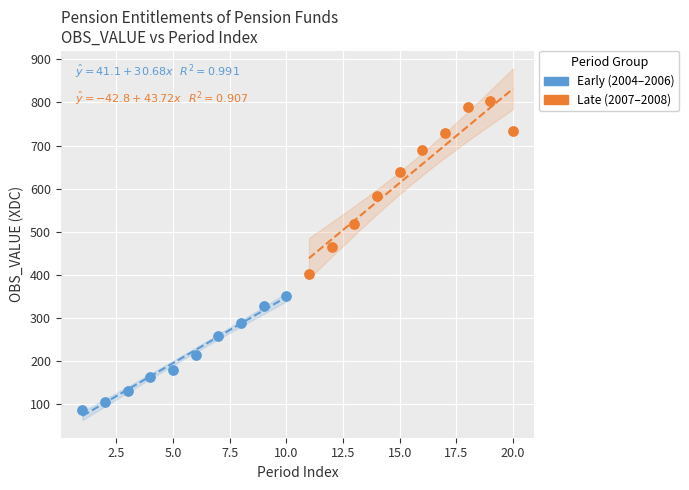

Which series has the widest spread of Y values?

Late (2007–2008)